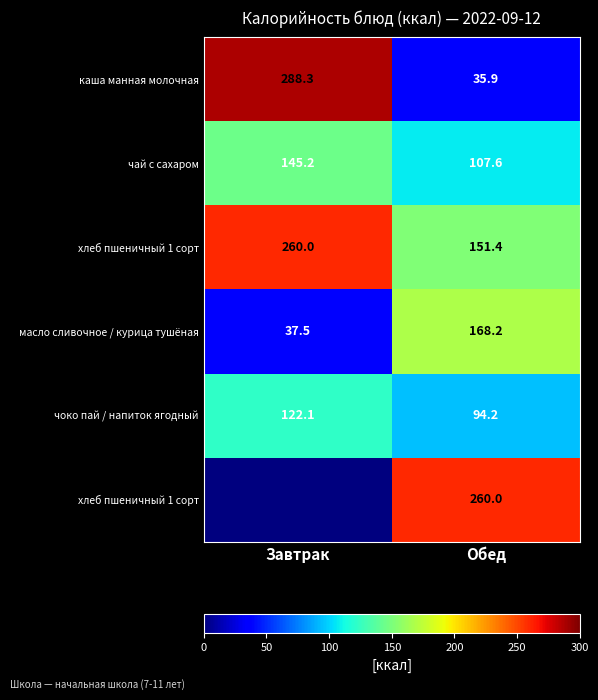

Which has a higher value, Завтрак or Обед?

Завтрак